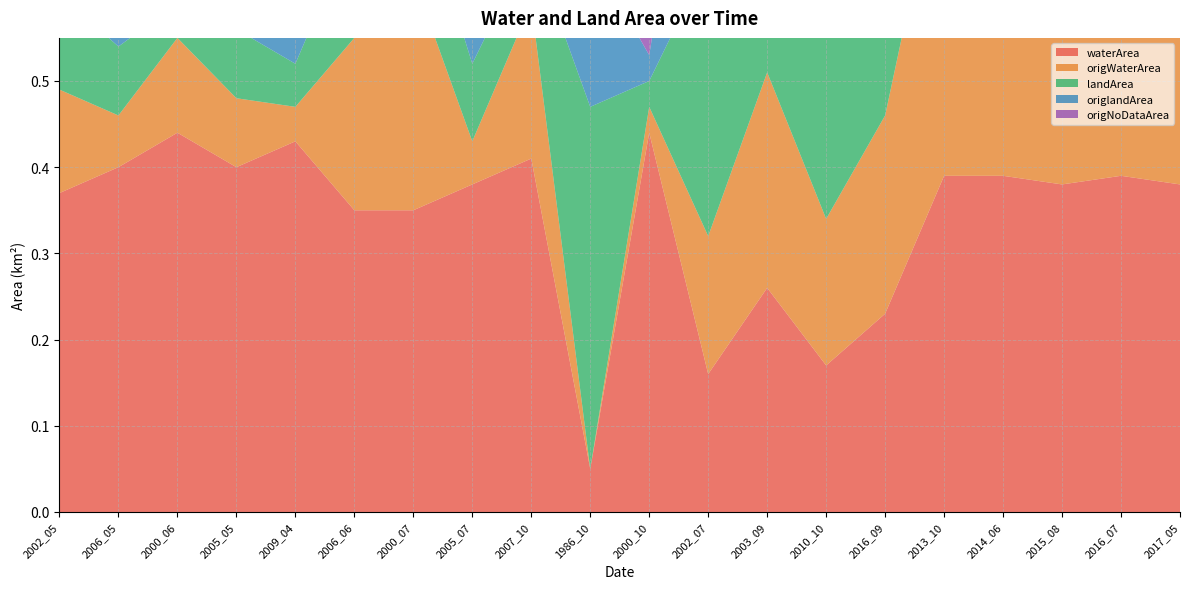

Reading left to right, extract all data points from this chart.

waterArea: 2002_05=0.4	2006_05=0.4	2000_06=0.4	2005_05=0.4	2009_04=0.4	2006_06=0.3	2000_07=0.3	2005_07=0.4	2007_10=0.4	1986_10=0.1	2000_10=0.4	2002_07=0.2	2003_09=0.3	2010_10=0.2	2016_09=0.2	2013_10=0.4	2014_06=0.4	2015_08=0.4	2016_07=0.4	2017_05=0.4
origWaterArea: 2002_05=0.1	2006_05=0.1	2000_06=0.1	2005_05=0.1	2009_04=0.0	2006_06=0.2	2000_07=0.3	2005_07=0.1	2007_10=0.2	1986_10=0.0	2000_10=0.0	2002_07=0.2	2003_09=0.2	2010_10=0.2	2016_09=0.2	2013_10=0.4	2014_06=0.4	2015_08=0.4	2016_07=0.4	2017_05=0.4
landArea: 2002_05=0.1	2006_05=0.1	2000_06=0.0	2005_05=0.1	2009_04=0.1	2006_06=0.1	2000_07=0.1	2005_07=0.1	2007_10=0.1	1986_10=0.4	2000_10=0.0	2002_07=0.3	2003_09=0.2	2010_10=0.3	2016_09=0.2	2013_10=0.1	2014_06=0.1	2015_08=0.1	2016_07=0.1	2017_05=0.1
origlandArea: 2002_05=0.0	2006_05=0.0	2000_06=0.0	2005_05=0.1	2009_04=0.1	2006_06=0.1	2000_07=0.1	2005_07=0.1	2007_10=0.1	1986_10=0.2	2000_10=0.0	2002_07=0.3	2003_09=0.2	2010_10=0.3	2016_09=0.2	2013_10=0.1	2014_06=0.1	2015_08=0.1	2016_07=0.1	2017_05=0.1
origNoDataArea: 2002_05=0.3	2006_05=0.4	2000_06=0.3	2005_05=0.3	2009_04=0.4	2006_06=0.2	2000_07=0.1	2005_07=0.4	2007_10=0.2	1986_10=0.3	2000_10=0.4	2002_07=0.0	2003_09=0.0	2010_10=0.0	2016_09=0.0	2013_10=0.0	2014_06=0.0	2015_08=0.0	2016_07=0.0	2017_05=0.0